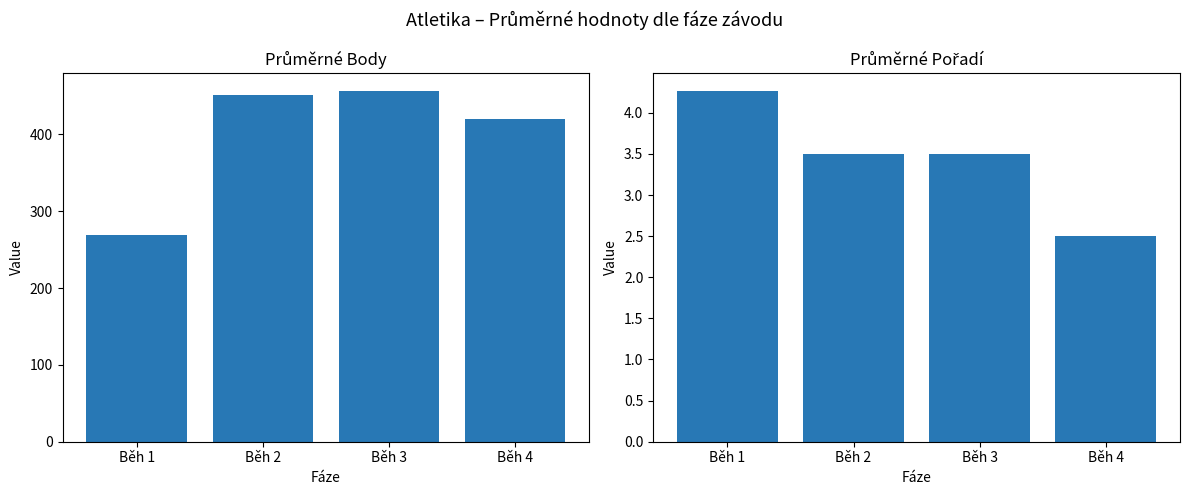

Reading right to left, what are all the values shown in this chart?

Průměrné Body: Běh 4=419.5	Běh 3=457.0	Běh 2=451.0	Běh 1=269.5
Průměrné Pořadí: Běh 4=2.5	Běh 3=3.5	Běh 2=3.5	Běh 1=4.3